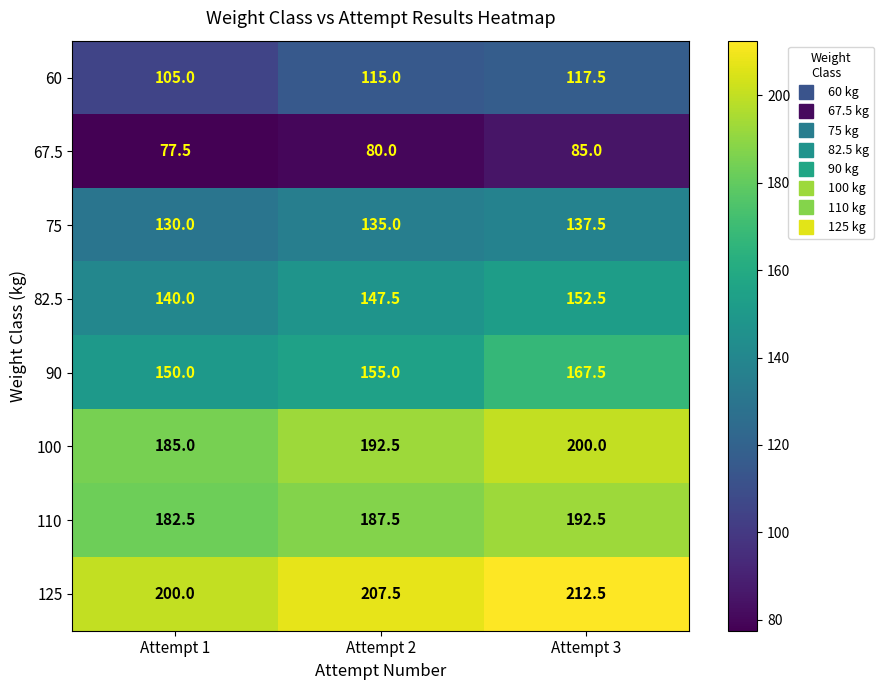

Reading right to left, what are all the values shown in this chart?

60: Attempt 3=117.5	Attempt 2=115.0	Attempt 1=105.0
67.5: Attempt 3=85.0	Attempt 2=80.0	Attempt 1=77.5
75: Attempt 3=137.5	Attempt 2=135.0	Attempt 1=130.0
82.5: Attempt 3=152.5	Attempt 2=147.5	Attempt 1=140.0
90: Attempt 3=167.5	Attempt 2=155.0	Attempt 1=150.0
100: Attempt 3=200.0	Attempt 2=192.5	Attempt 1=185.0
110: Attempt 3=192.5	Attempt 2=187.5	Attempt 1=182.5
125: Attempt 3=212.5	Attempt 2=207.5	Attempt 1=200.0